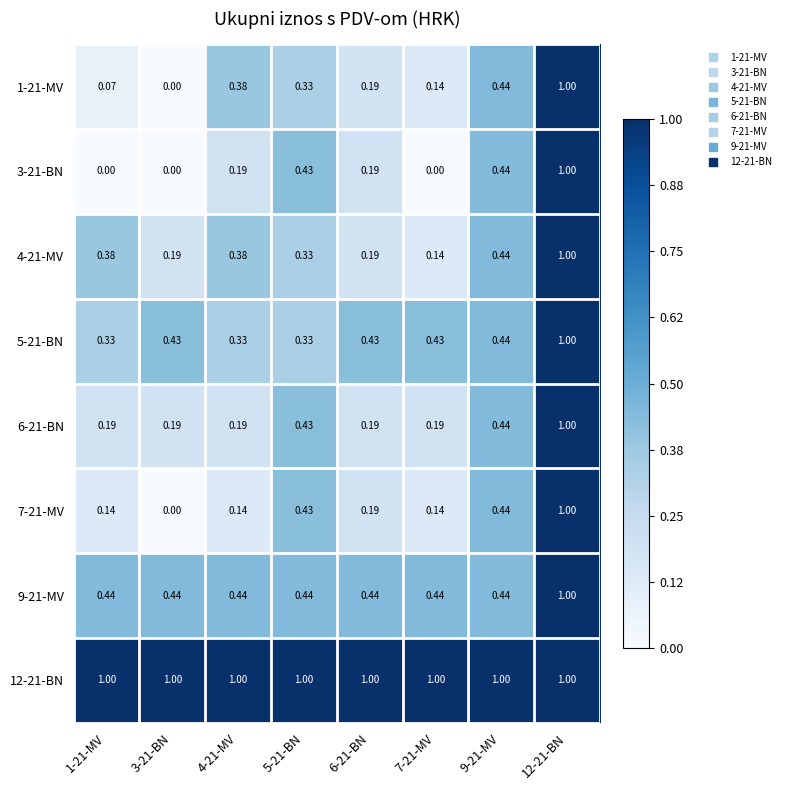

Count the number of data series in this chart.

8